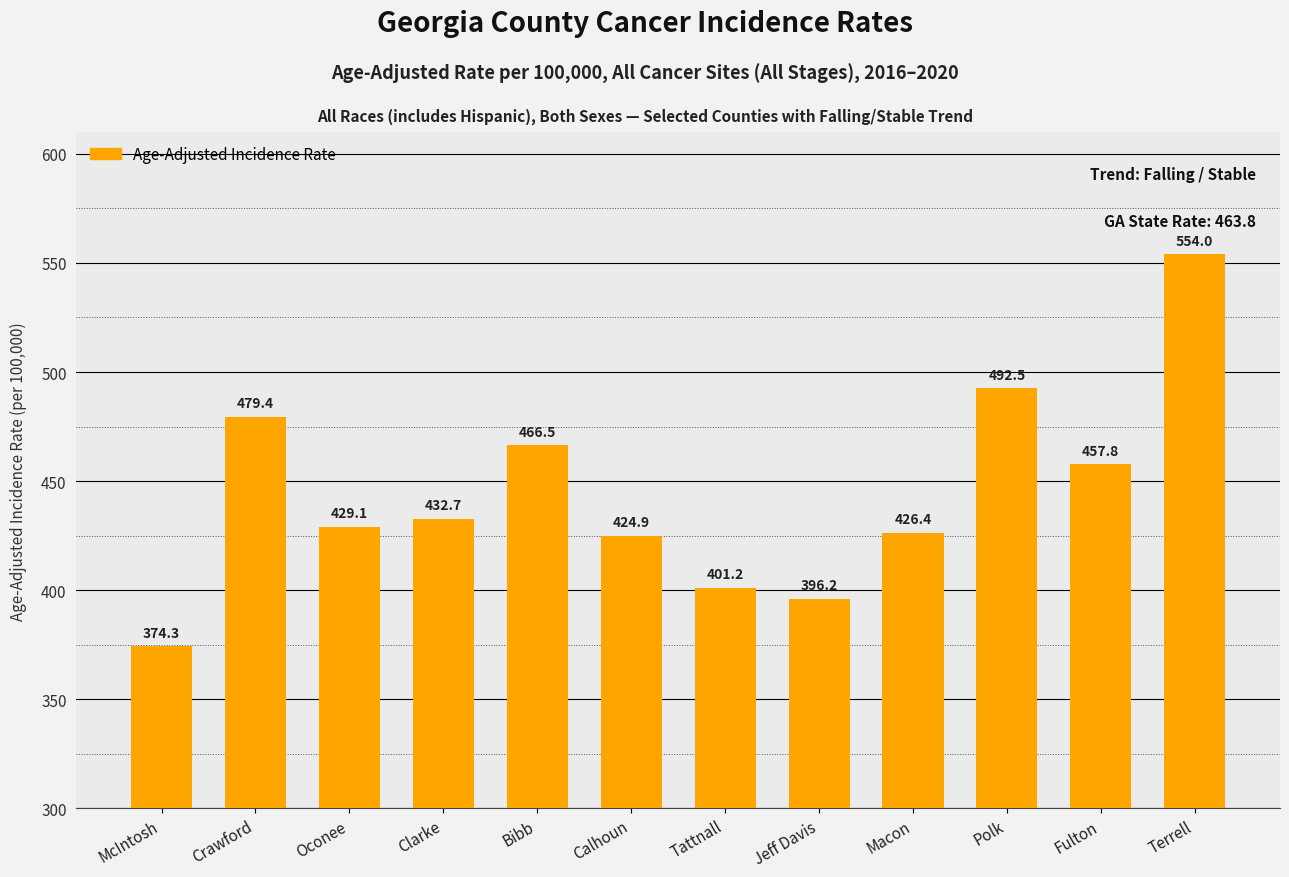

What is the difference between the values at Tattnall and Terrell?

152.8